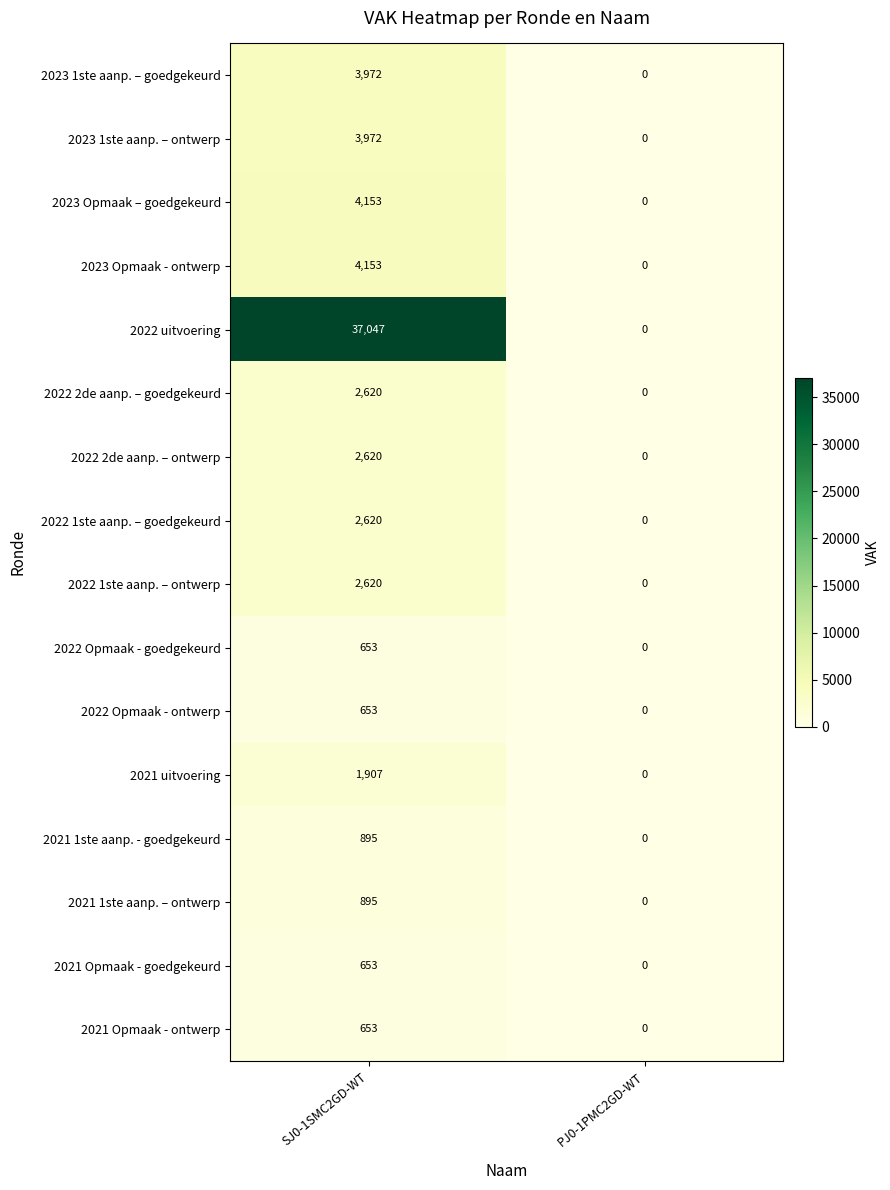

At which label does 2023 Opmaak – goedgekeurd reach its minimum?

PJ0-1PMC2GD-WT